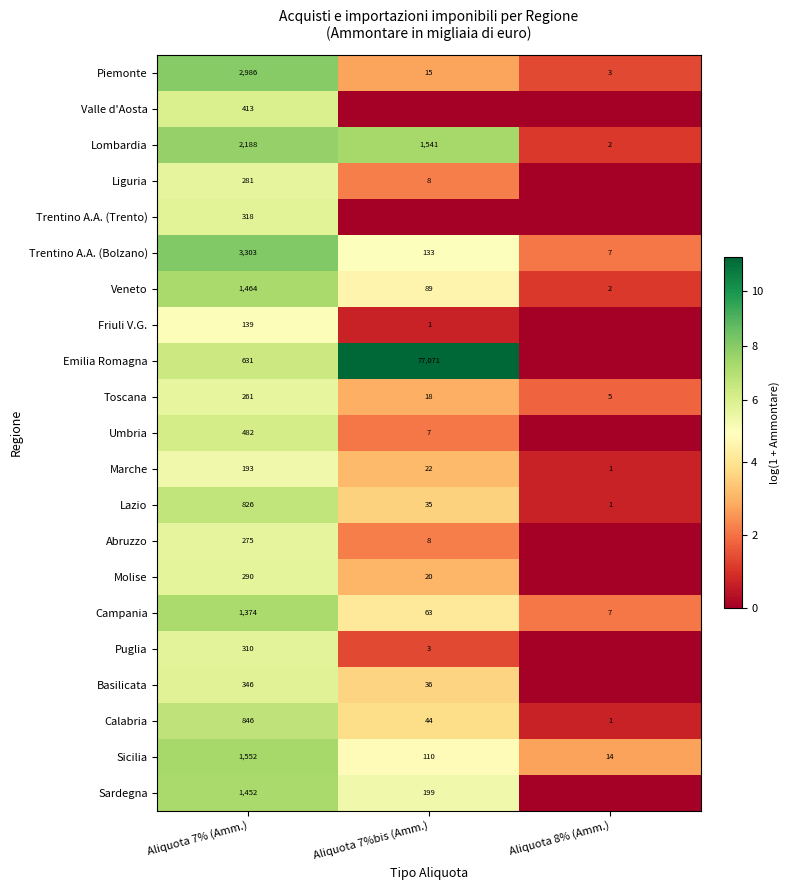

True or false: Calabria has a value of 846 at Aliquota 7% (Amm.).

True